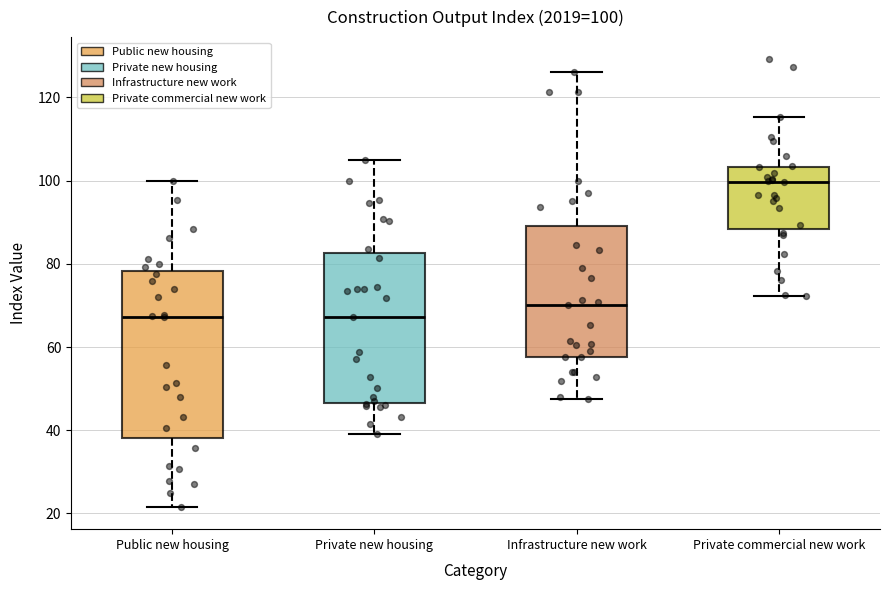

Which box's median line is the highest?

Private commercial new work